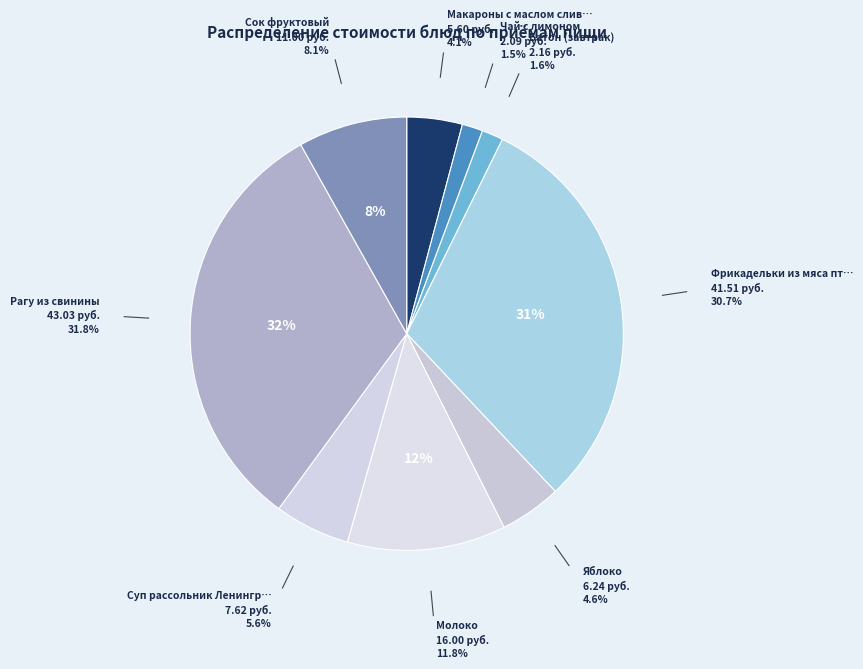

Rank the categories by value from highest to lowest.

Рагу из свинины, Фрикадельки из мяса птицы, Молоко, Сок фруктовый, Суп рассольник Ленинградский, Яблоко, Макароны с маслом сливочным, Батон (завтрак), Чай с лимоном